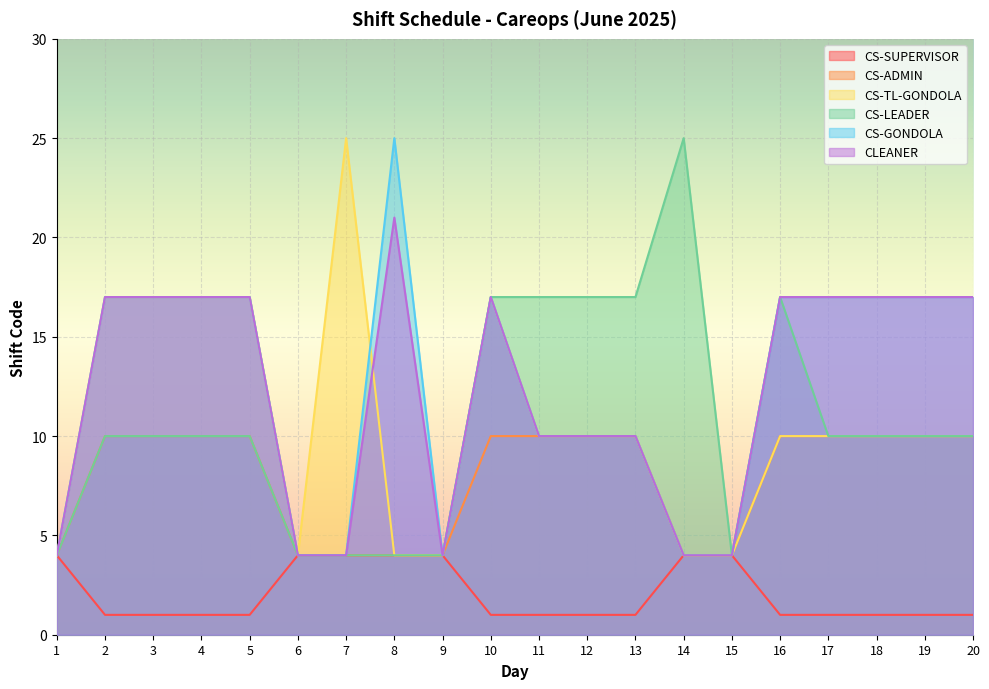

List the series in order of their peak value, lowest first.

CS-SUPERVISOR, CS-ADMIN, CLEANER, CS-TL-GONDOLA, CS-LEADER, CS-GONDOLA